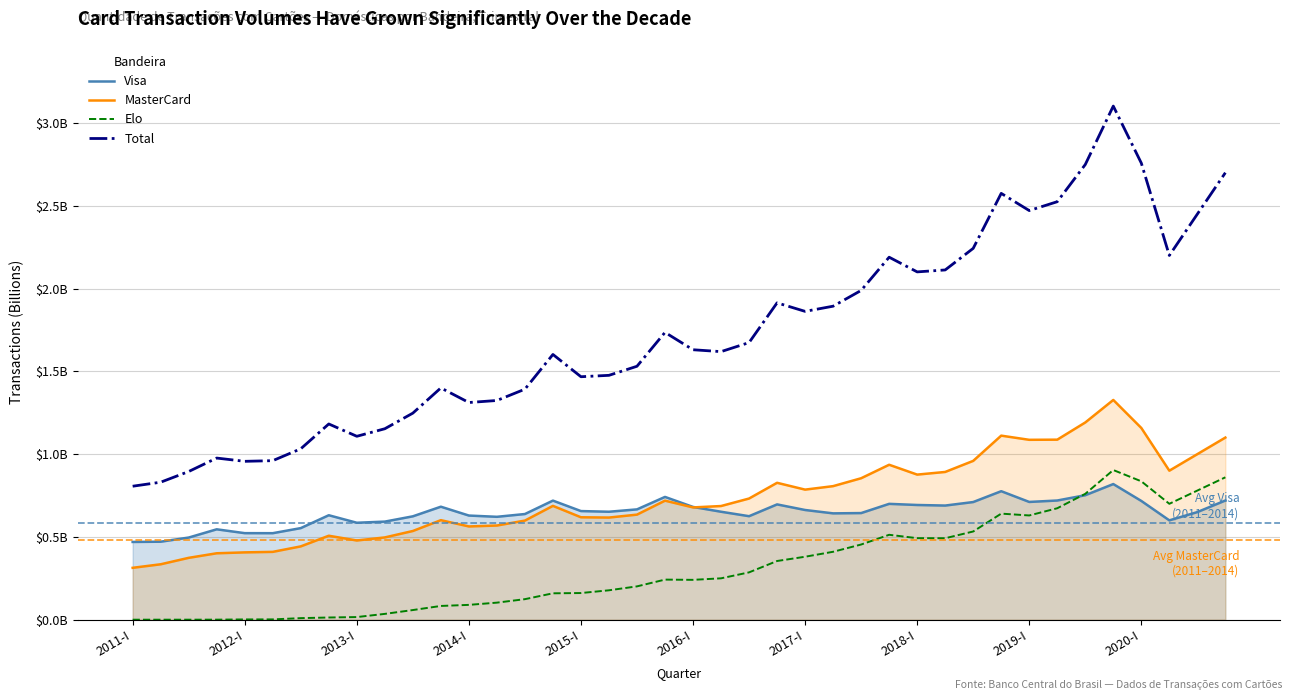

What are all the series names shown in the legend?

Visa, MasterCard, Elo, Total